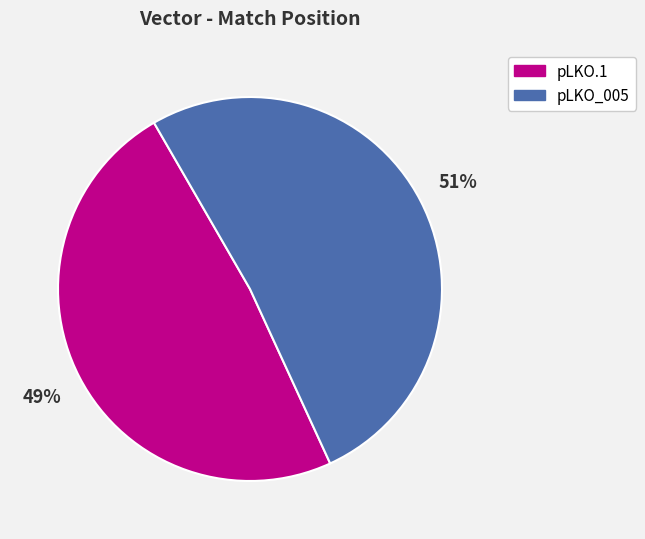

Is it true that pLKO_005 is 51% of the pie?

True